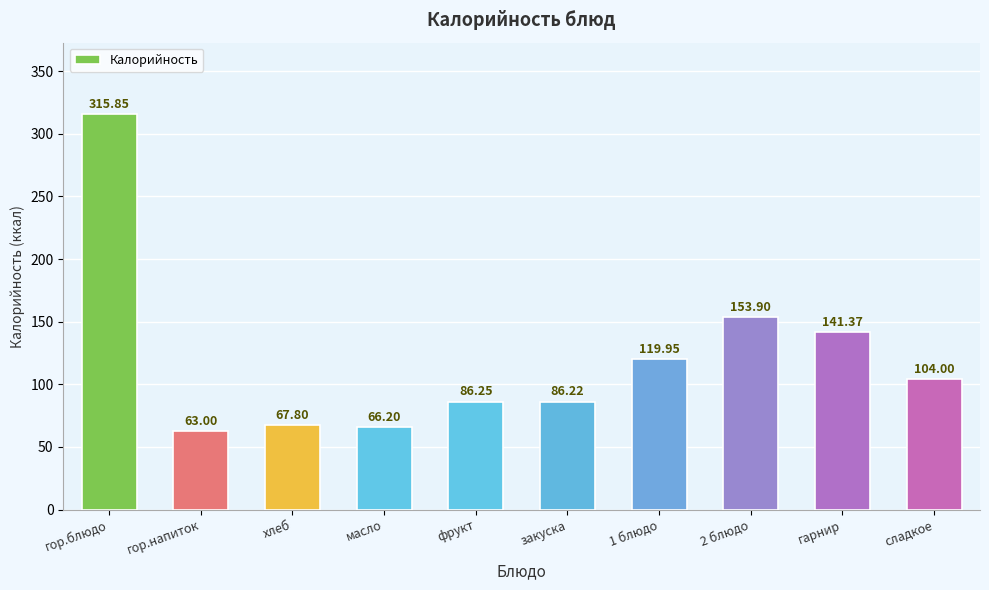

True or false: the data shows 20.7 at масло.

False